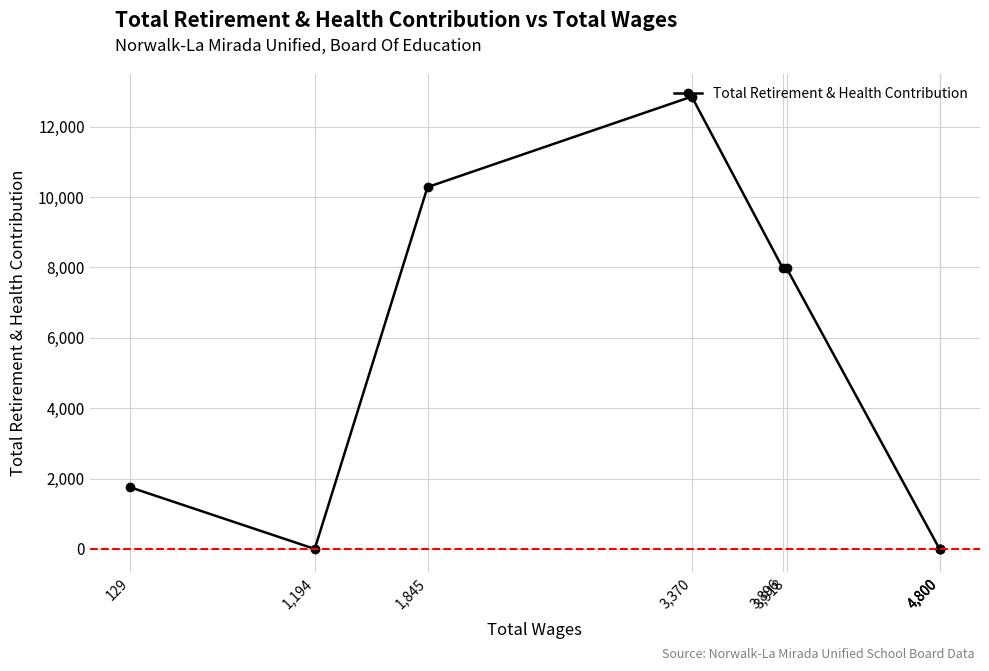

Which label corresponds to the largest value in the chart?

3,370